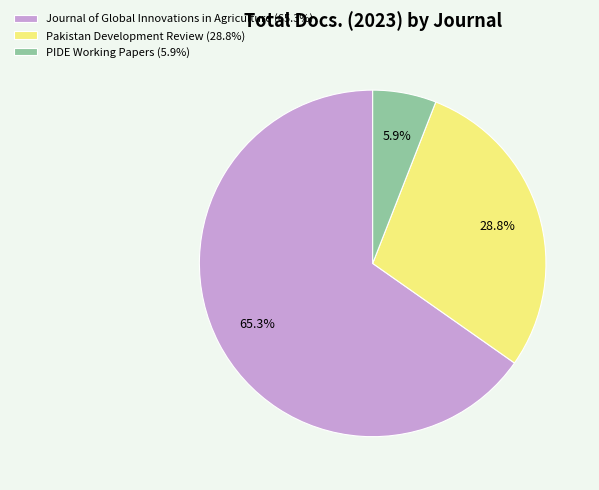

How many segments does this pie chart have?

3